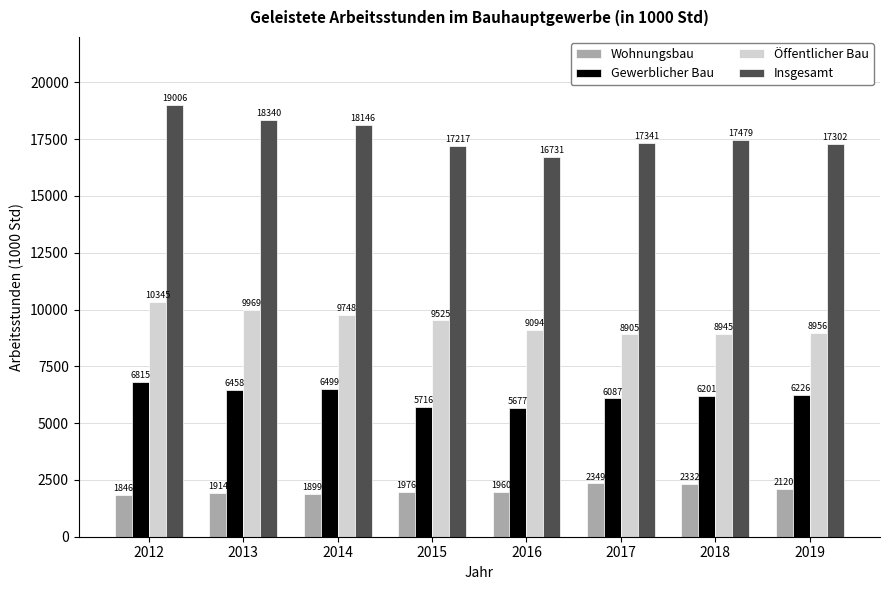

What is the difference between the Wohnungsbau values at 2013 and 2012?

67.4